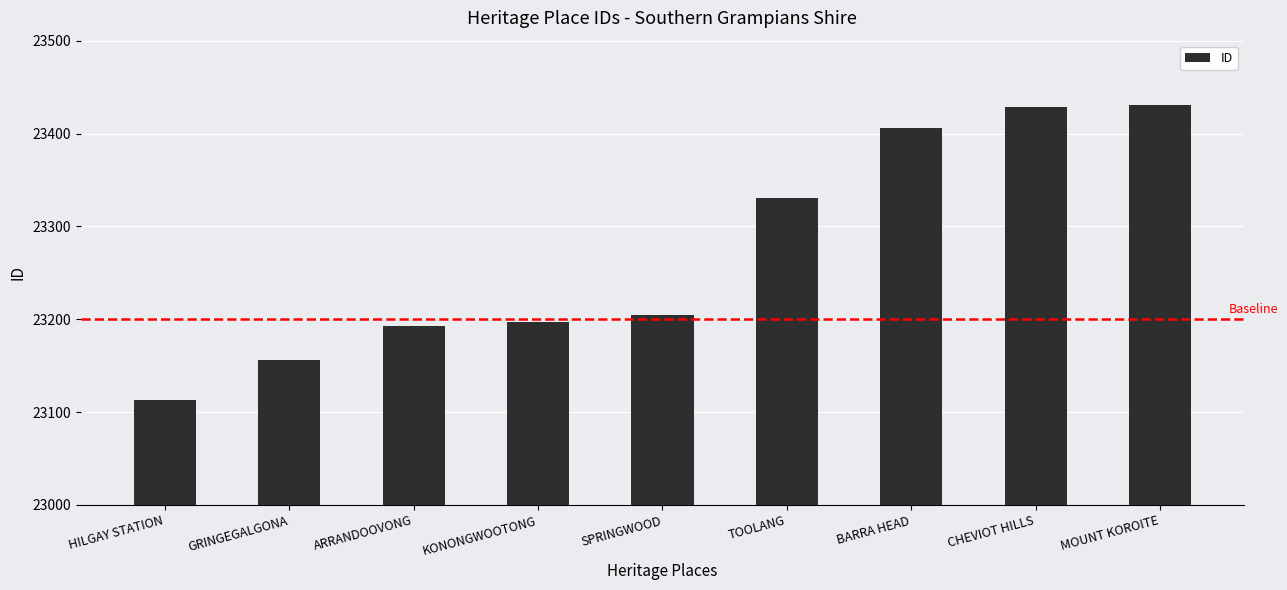

What is the minimum value shown in the chart?

23113